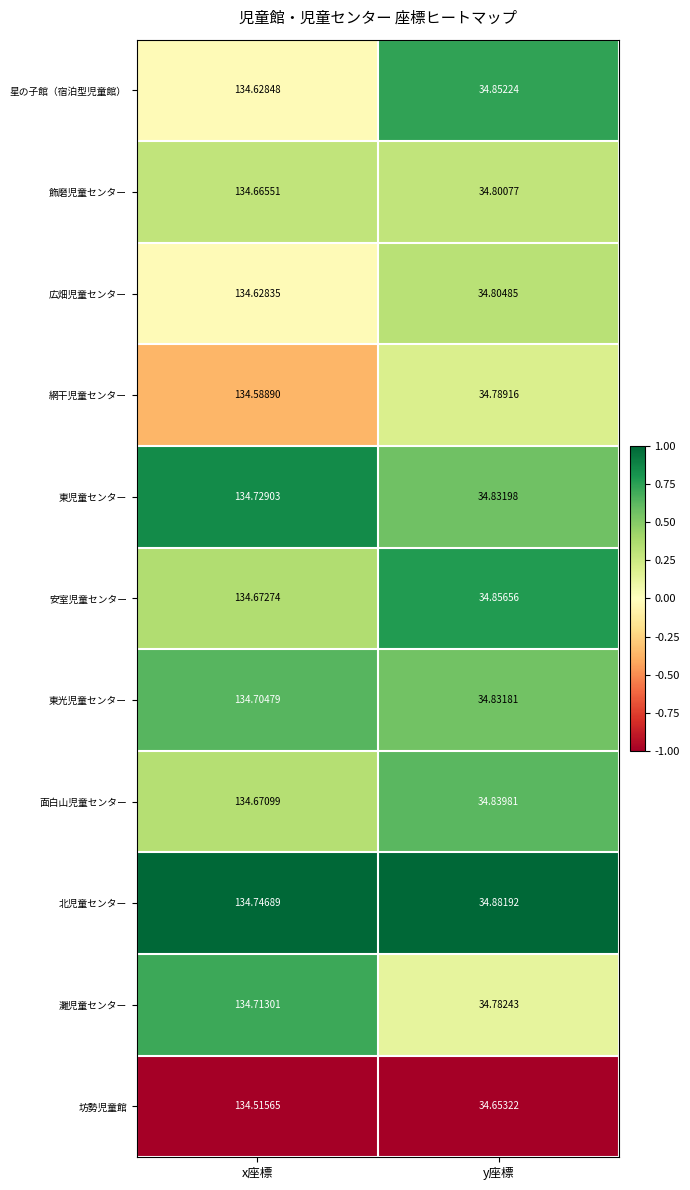

How many values in the 安室児童センター series are below 134?

1